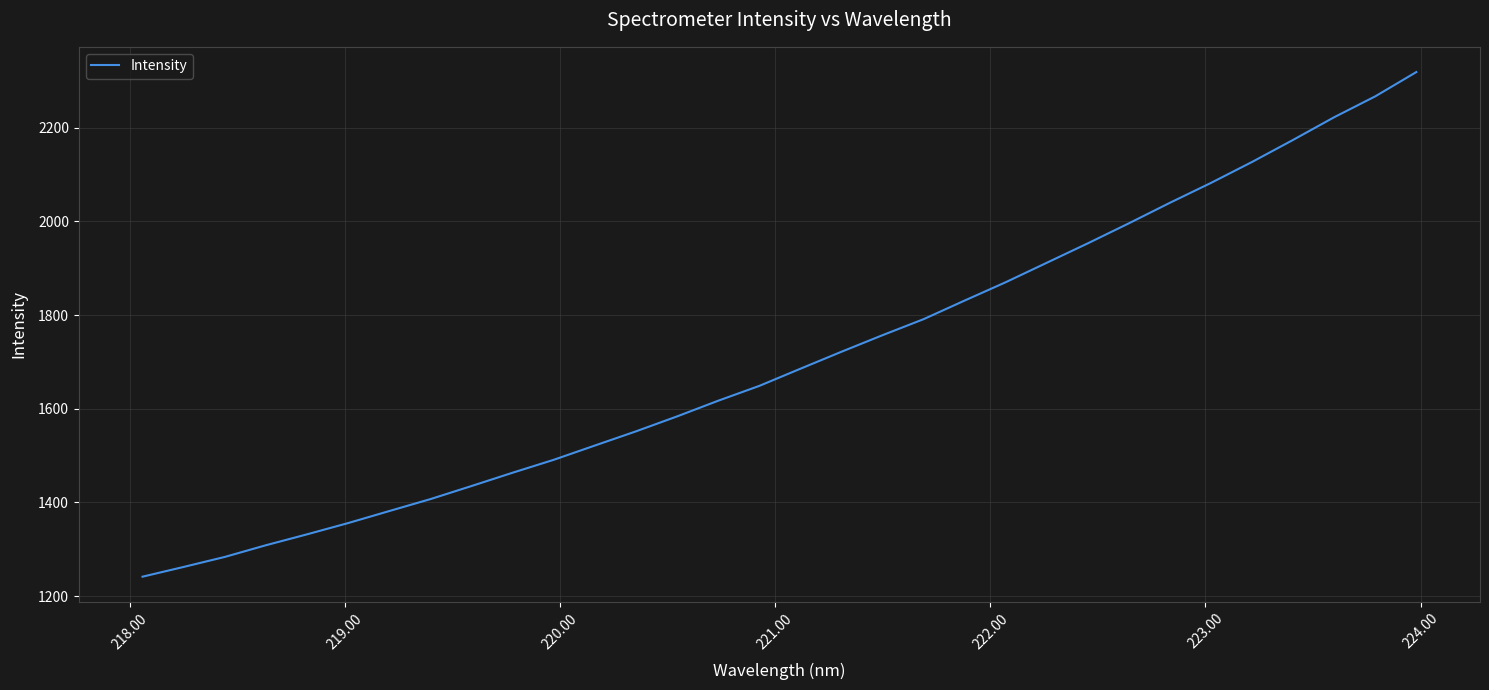

What is the greatest value displayed?

2319.0